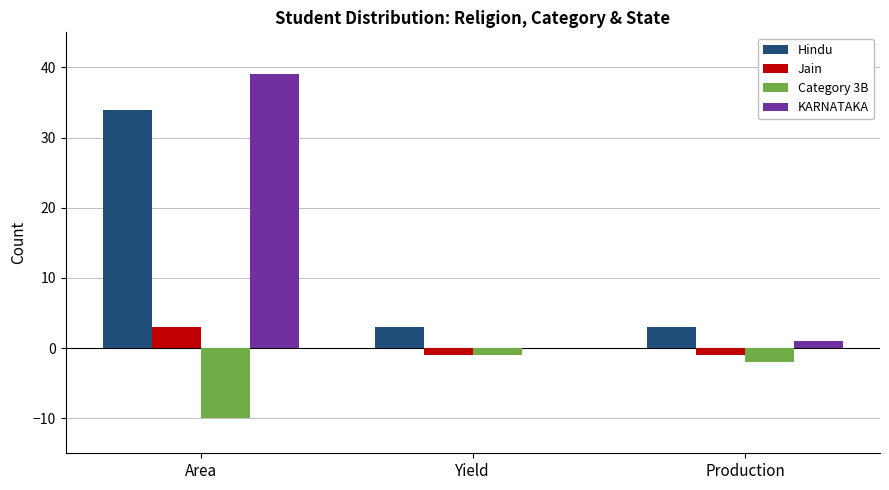

Reading left to right, what are all the values shown in this chart?

Hindu: 34	3	3
Jain: 3	-1	-1
Category 3B: -10	-1	-2
KARNATAKA: 39	0	1